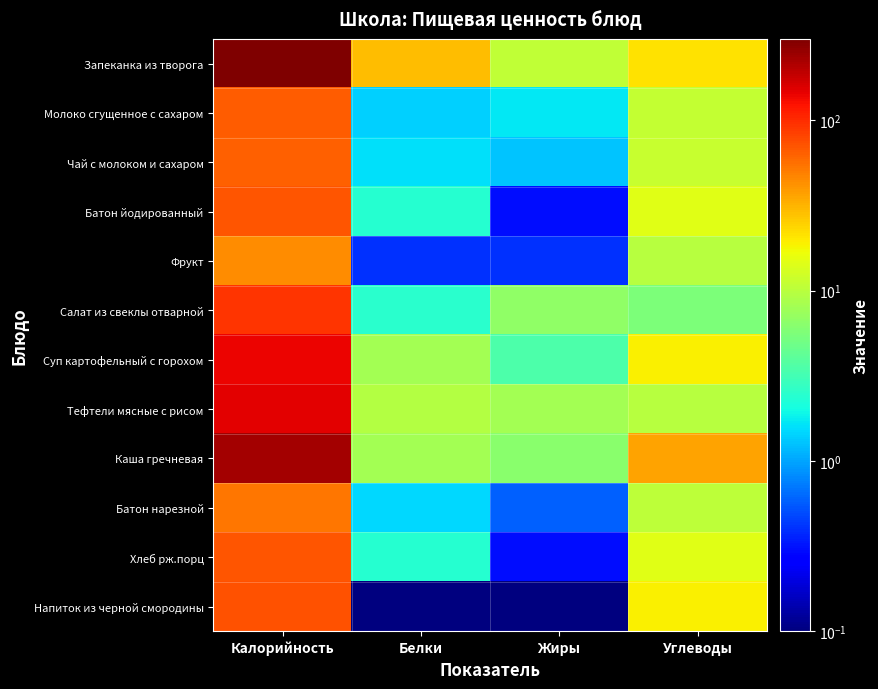

List the series in order of their peak value, lowest first.

Фрукт, Батон нарезной, Чай с молоком и сахаром, Молоко сгущенное с сахаром, Батон йодированный, Хлеб рж.порц, Напиток из черной смородины, Салат из свеклы отварной, Суп картофельный с горохом, Тефтели мясные с рисом, Каша гречневая, Запеканка из творога